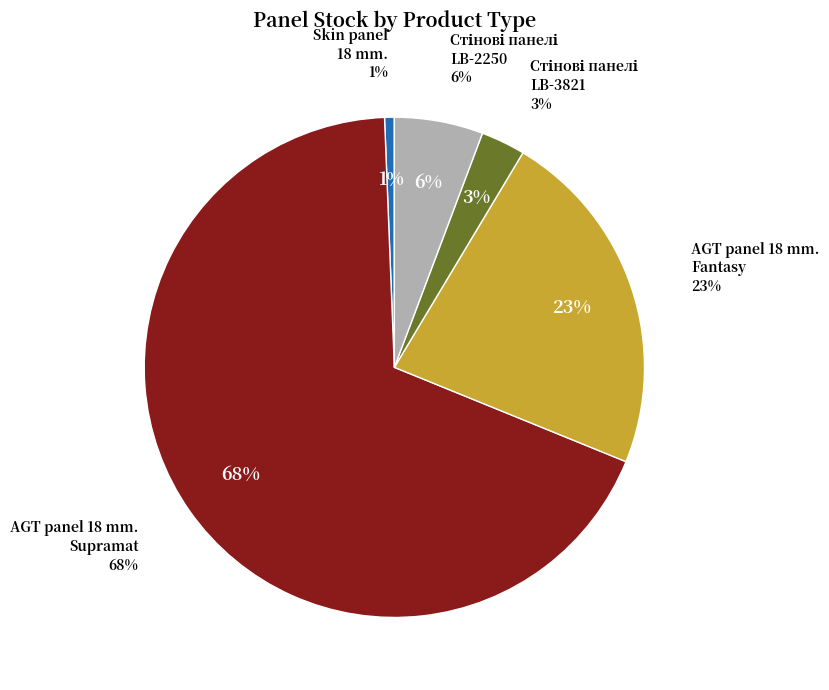

Does AGT panel 18 mm. Supramat represent more than half of the total?

Yes